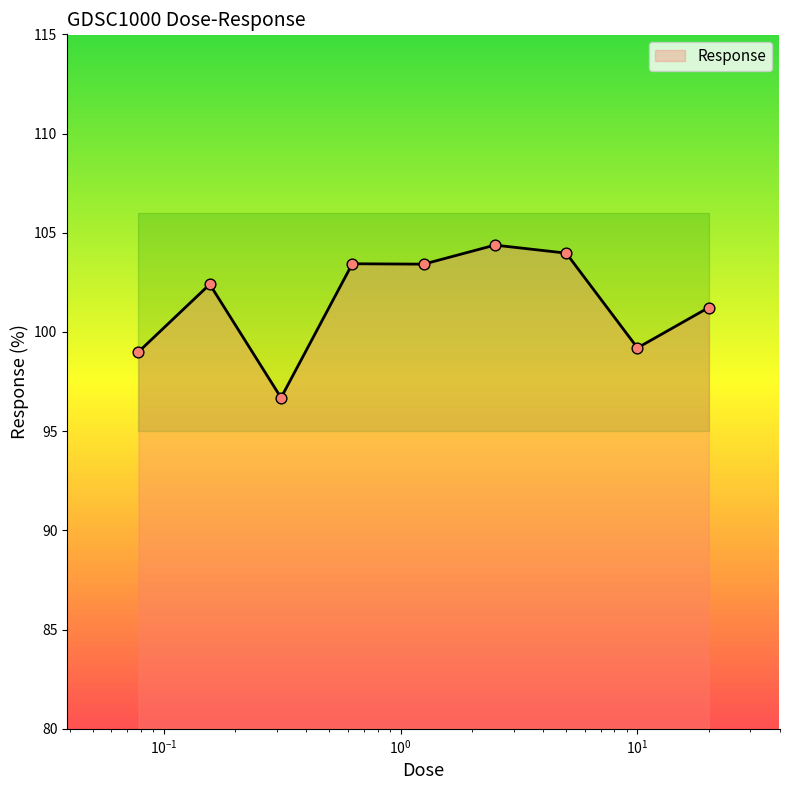

What is the change in value from 0.15625 to 0.3125?

-5.7